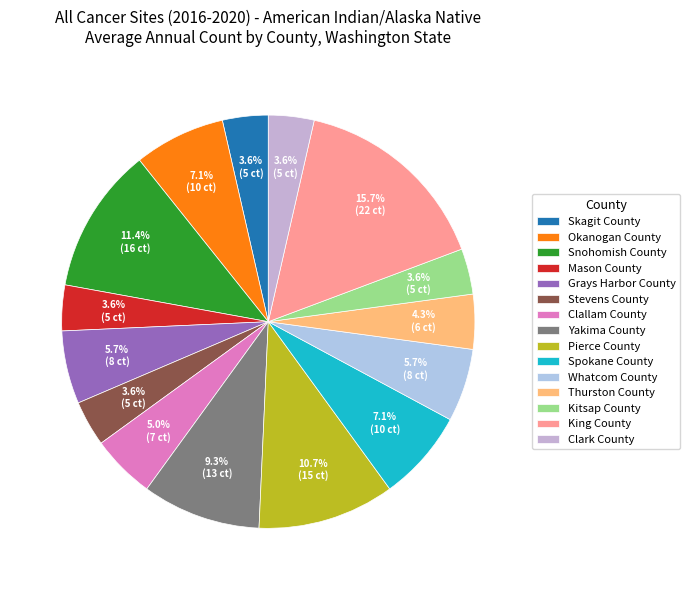

What percentage is NOT represented by Whatcom County?

94.3%